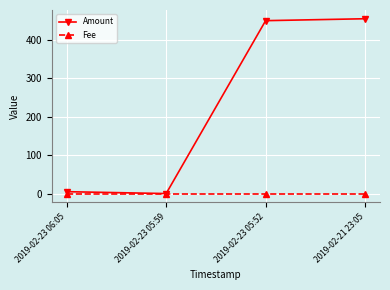

Does the chart have visible grid lines?

Yes